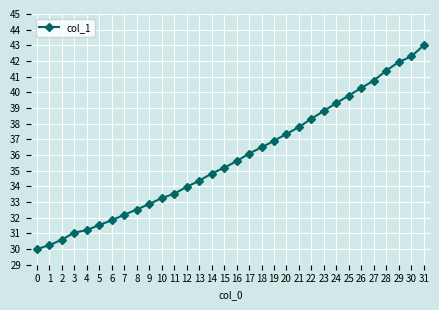

Reading left to right, what are all the values shown in this chart?

0=30.0	1=30.2	2=30.6	3=31.0	4=31.2	5=31.5	6=31.8	7=32.2	8=32.5	9=32.9	10=33.3	11=33.5	12=34.0	13=34.4	14=34.8	15=35.2	16=35.6	17=36.1	18=36.5	19=36.9	20=37.3	21=37.8	22=38.3	23=38.8	24=39.3	25=39.8	26=40.3	27=40.8	28=41.4	29=41.9	30=42.3	31=43.0